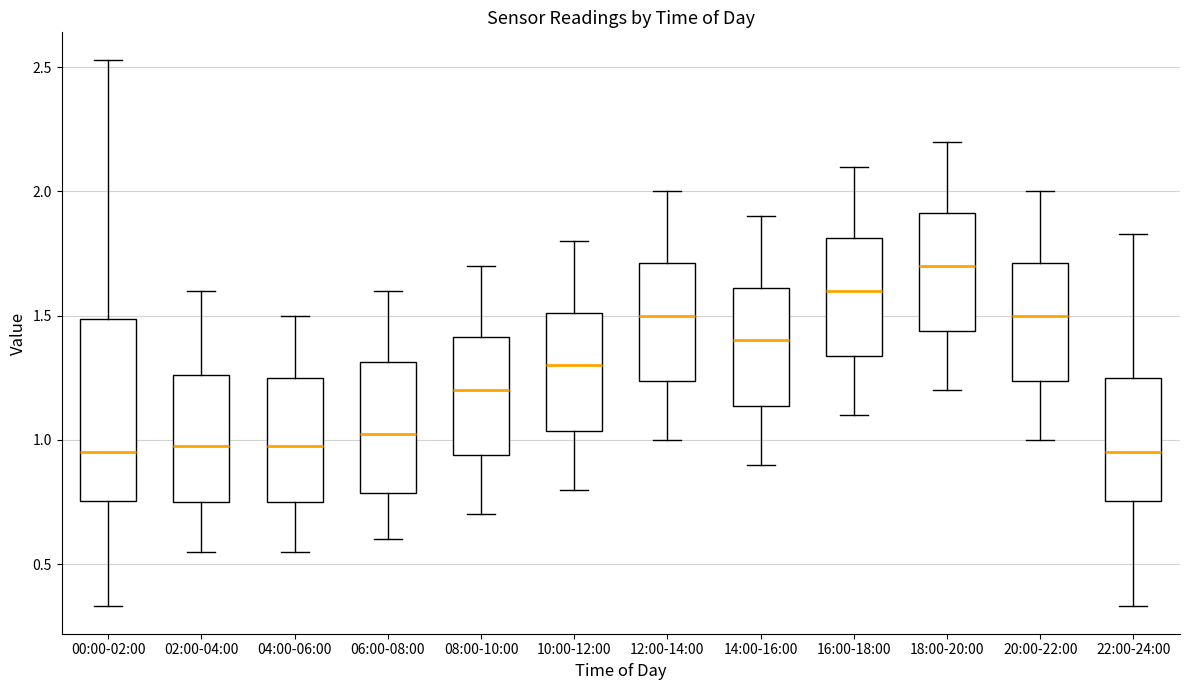

Reading left to right, transcribe this box plot: for each box, give where its median line is, the range the box spans, and where its two whiskers end, as read against the y-axis. The values are not printed on the chart, so give them approximately, as read against the axis.

00:00-02:00: median 0.95, box 0.75 to 1.50, whiskers 0.35 to 2.55
02:00-04:00: median 1.00, box 0.75 to 1.25, whiskers 0.55 to 1.60
04:00-06:00: median 1.00, box 0.75 to 1.25, whiskers 0.55 to 1.50
06:00-08:00: median 1.05, box 0.80 to 1.30, whiskers 0.60 to 1.60
08:00-10:00: median 1.20, box 0.95 to 1.40, whiskers 0.70 to 1.70
10:00-12:00: median 1.30, box 1.05 to 1.50, whiskers 0.80 to 1.80
12:00-14:00: median 1.50, box 1.25 to 1.70, whiskers 1.00 to 2.00
14:00-16:00: median 1.40, box 1.15 to 1.60, whiskers 0.90 to 1.90
16:00-18:00: median 1.60, box 1.35 to 1.80, whiskers 1.10 to 2.10
18:00-20:00: median 1.70, box 1.45 to 1.90, whiskers 1.20 to 2.20
20:00-22:00: median 1.50, box 1.25 to 1.70, whiskers 1.00 to 2.00
22:00-24:00: median 0.95, box 0.75 to 1.25, whiskers 0.35 to 1.85